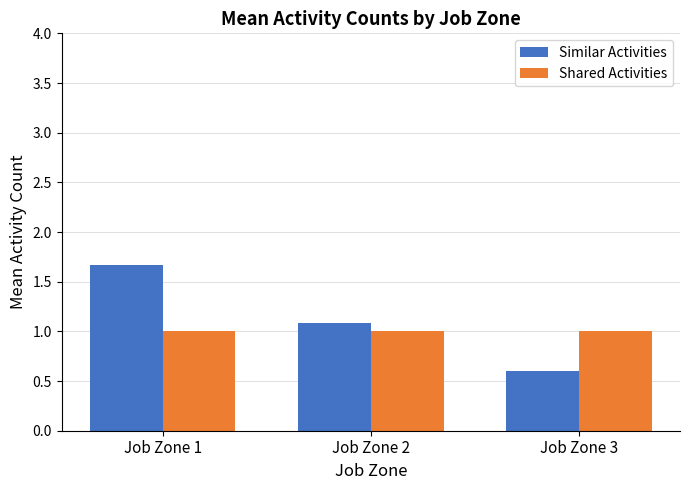

At which category is the sum across all series the highest?

Job Zone 1